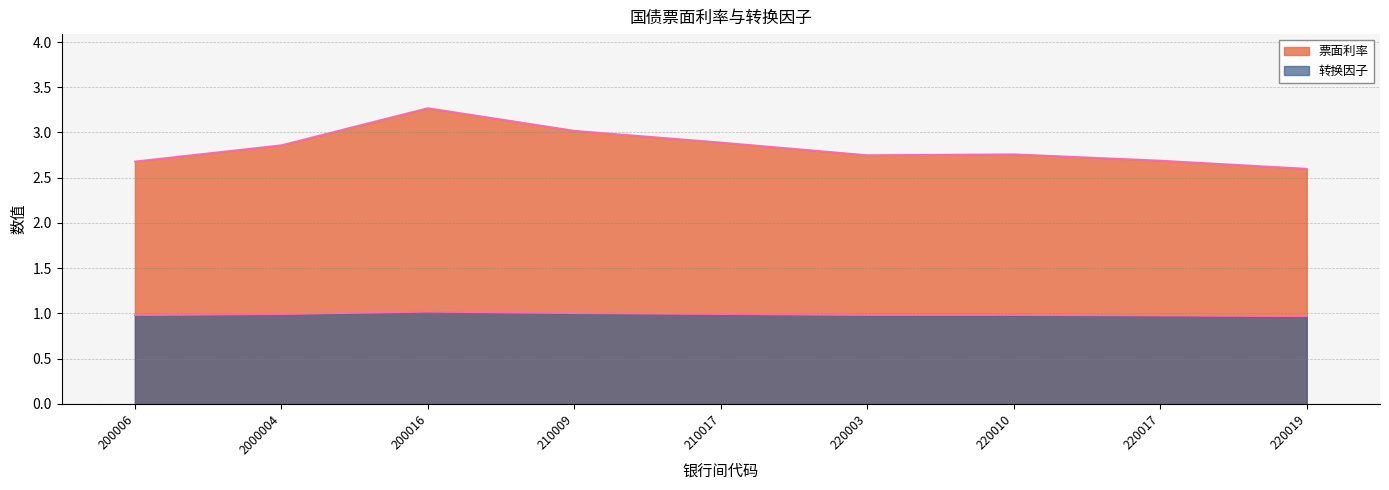

What is the total value across all series at 2000004?

3.9